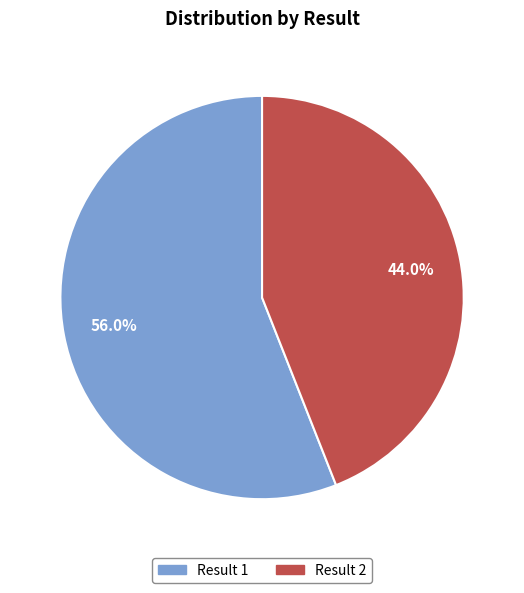

How much of the chart is everything except Result 2?

56.0%